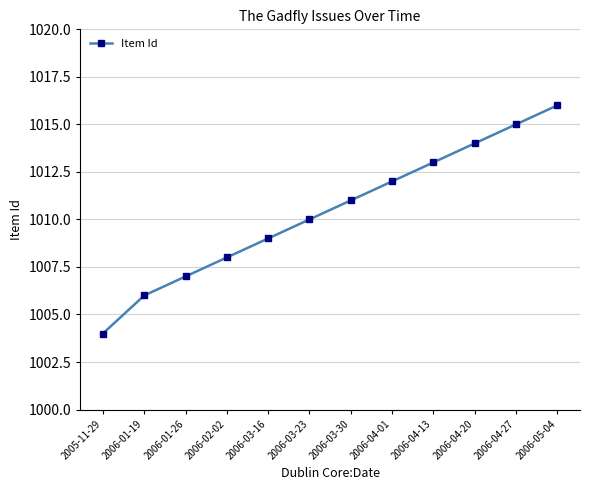

Which has a higher value, 2006-04-01 or 2006-05-04?

2006-05-04